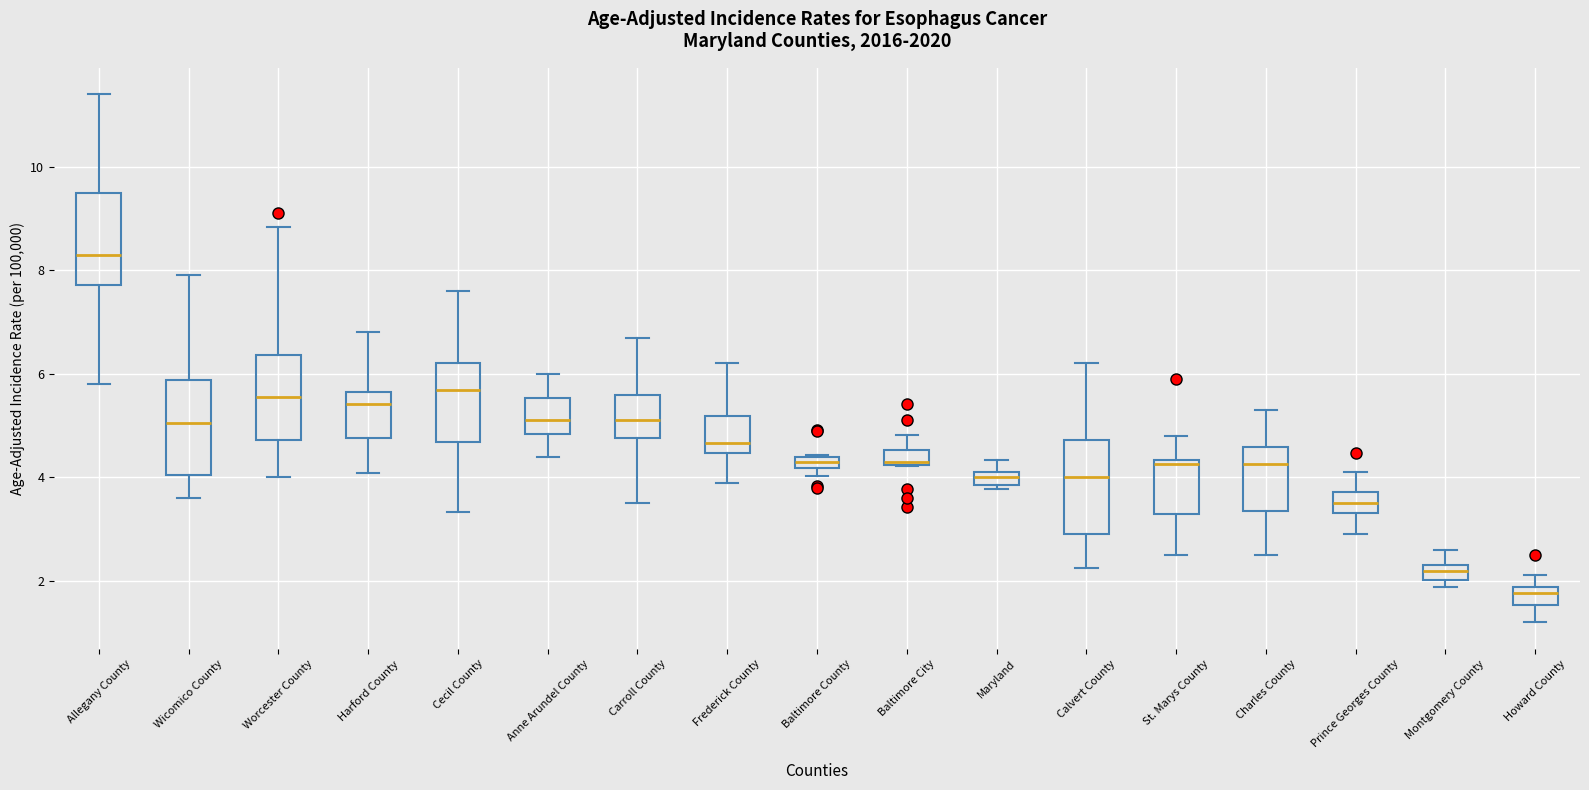

Which box's median line is the lowest?

Howard County